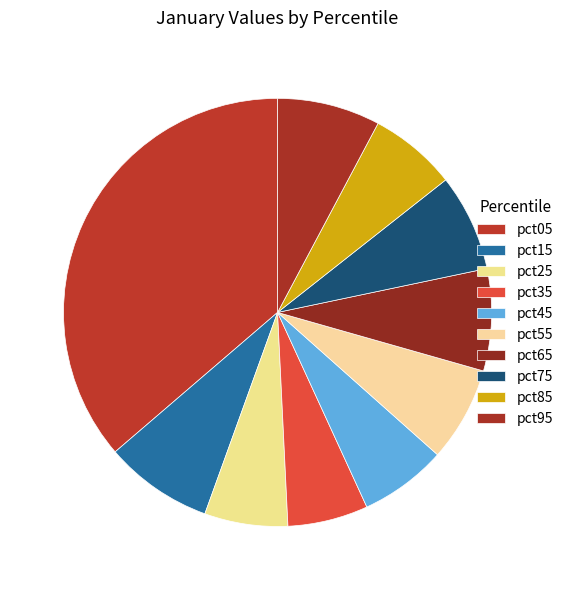

To the nearest percent, what is the average slice percentage?

10%